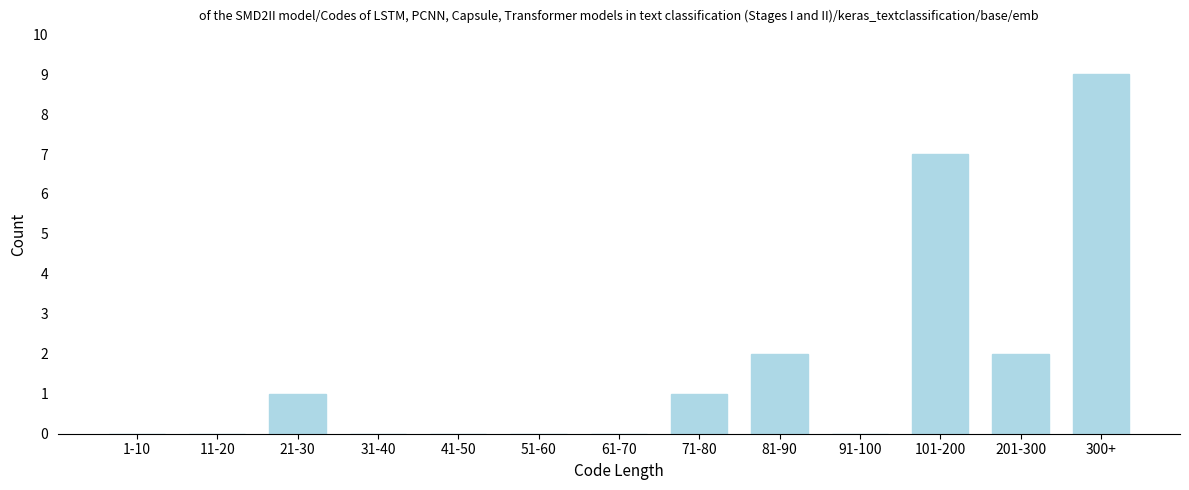

Reading left to right, what are all the values shown in this chart?

1-10=0	11-20=0	21-30=1	31-40=0	41-50=0	51-60=0	61-70=0	71-80=1	81-90=2	91-100=0	101-200=7	201-300=2	300+=9